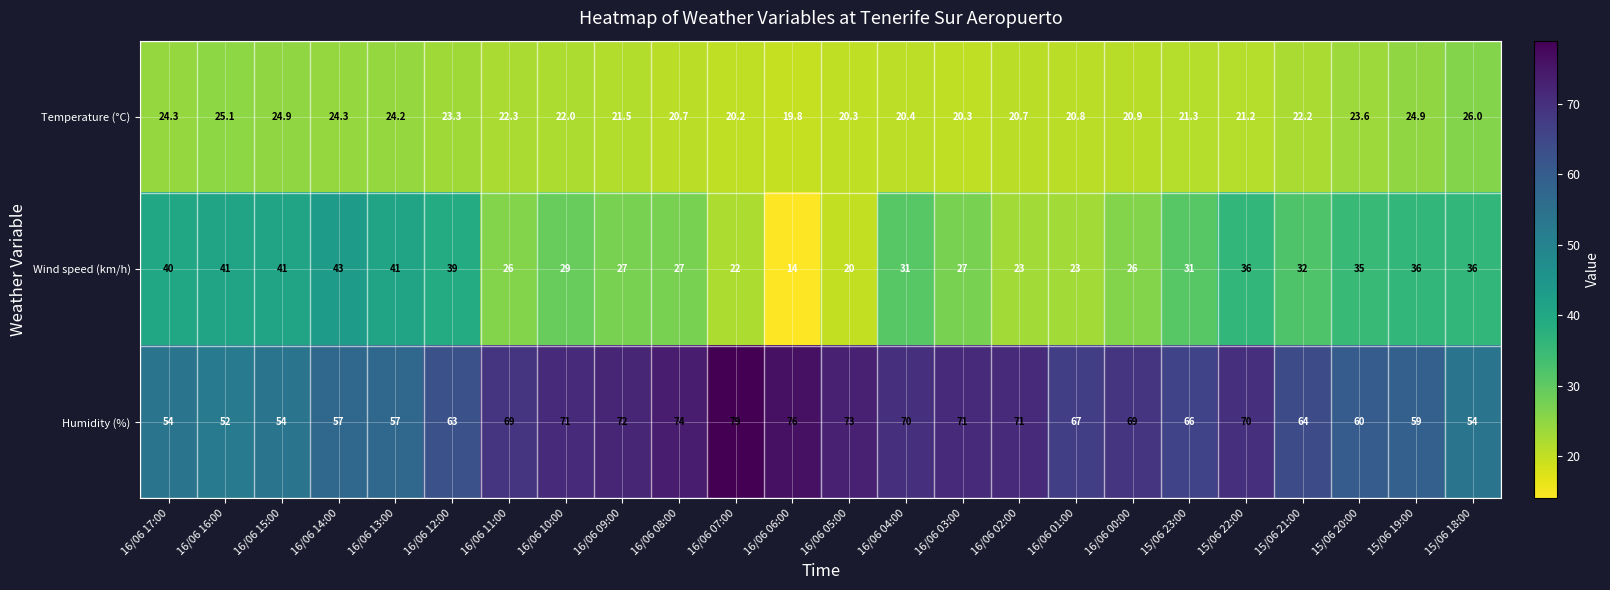

At which category is the sum across all series the highest?

15/06 22:00